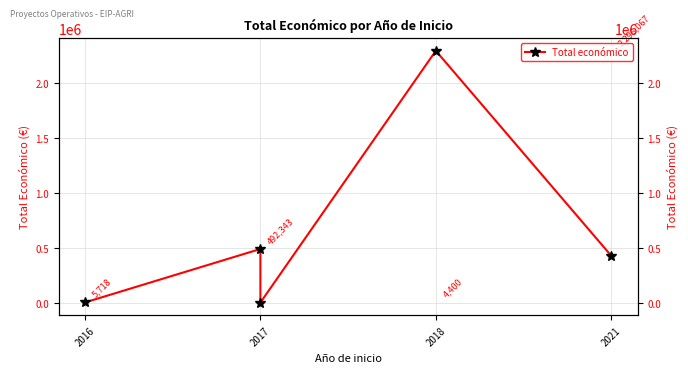

What is the smallest value displayed?

4400